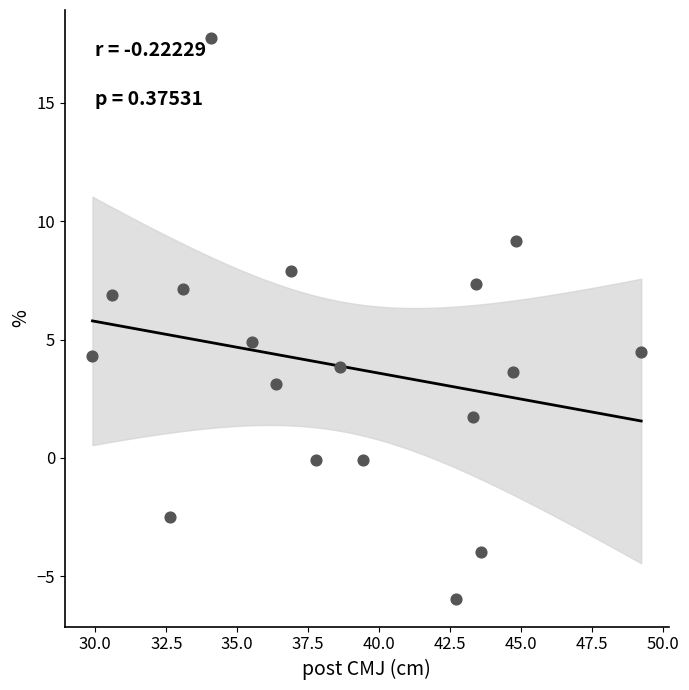

What is the range of Y values (max minus min)?

23.7